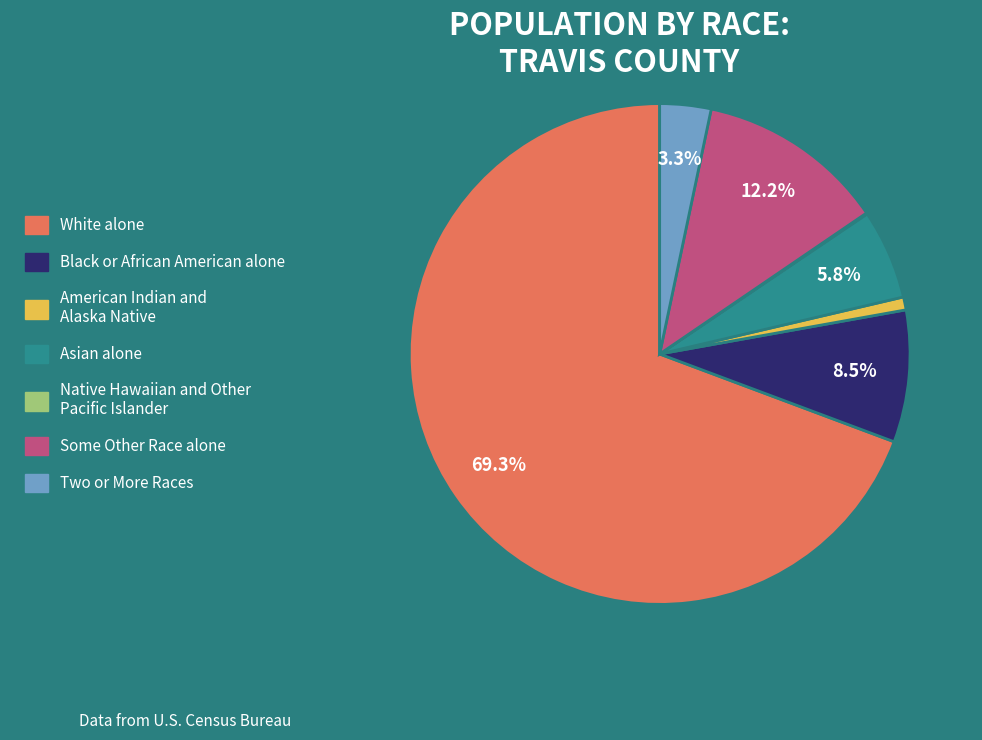

Does any single category account for the majority?

Yes